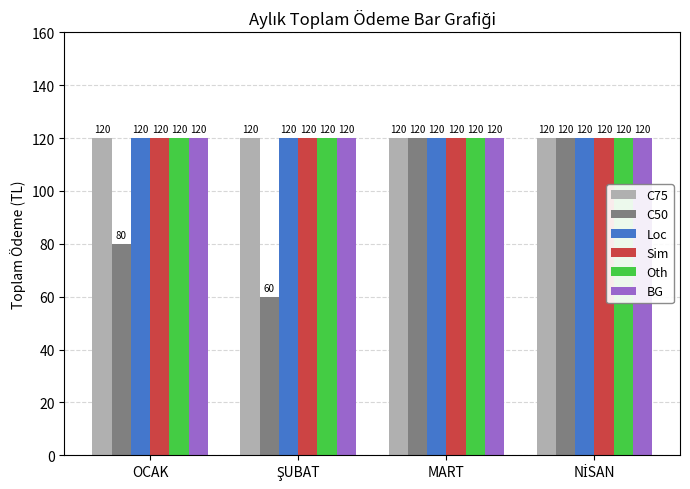

Reading left to right, extract all data points from this chart.

C75: 120	120	120	120
C50: 80	60	120	120
Loc: 120	120	120	120
Sim: 120	120	120	120
Oth: 120	120	120	120
BG: 120	120	120	120